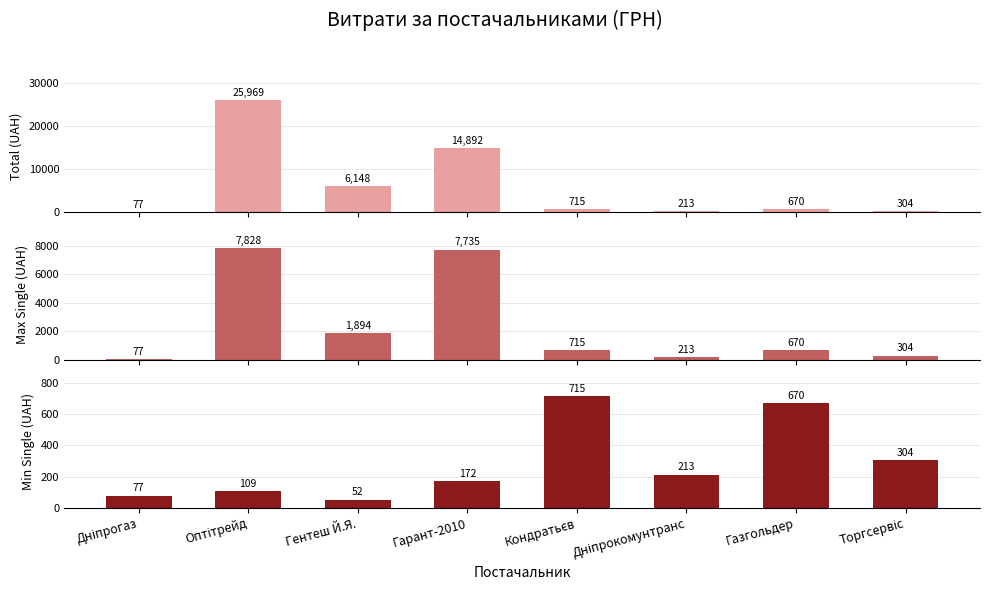

What is the sum of all Max Single (UAH) values?

19436.0